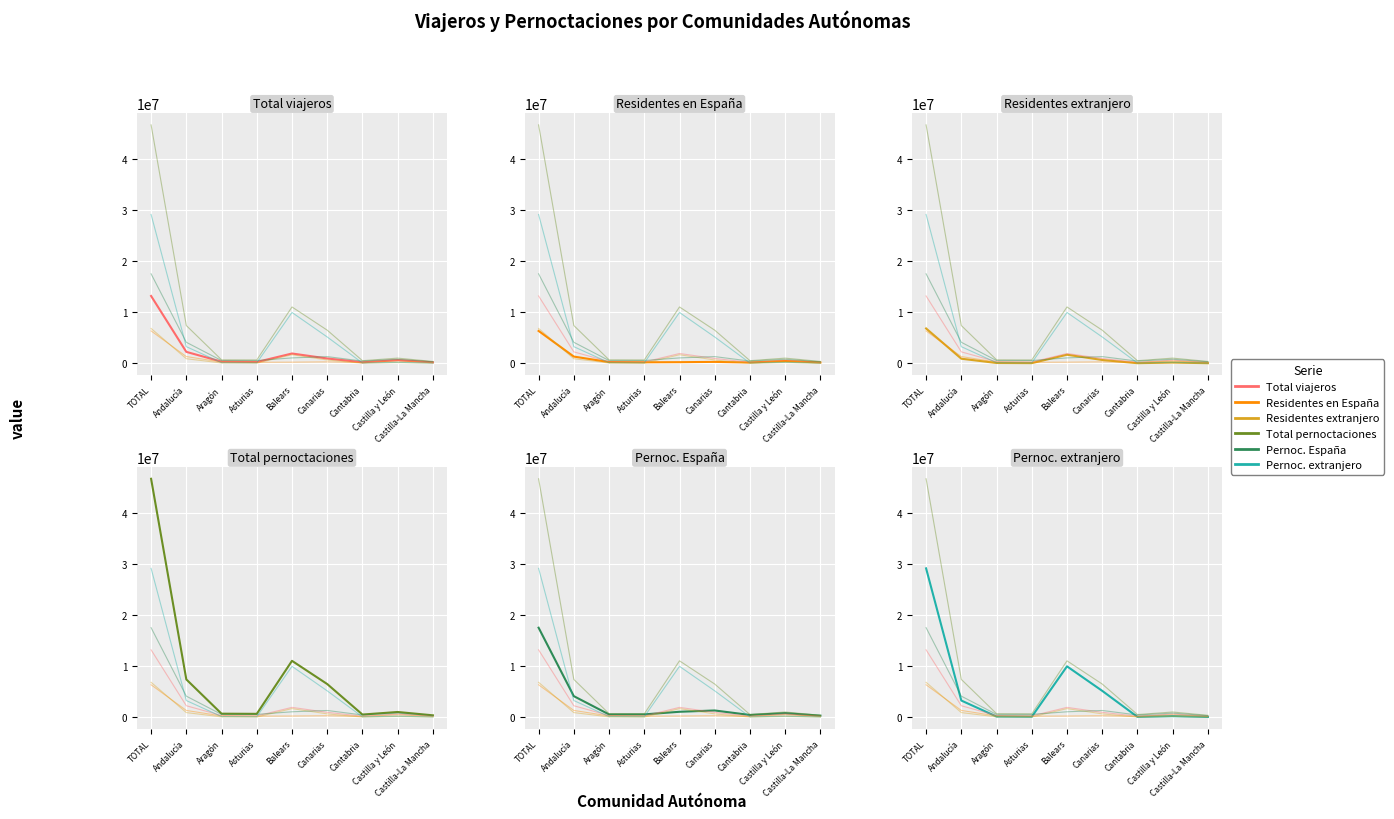

Between Castilla y León and Castilla-La Mancha, which series saw the biggest shift?

Total pernoctaciones